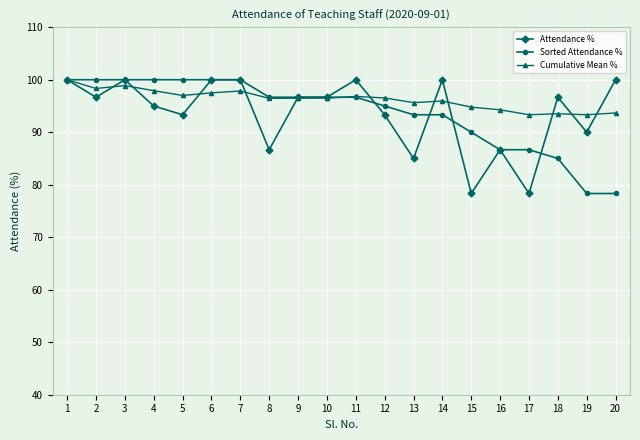

The value of Attendance % at 11 is 100.0. True or false?

True